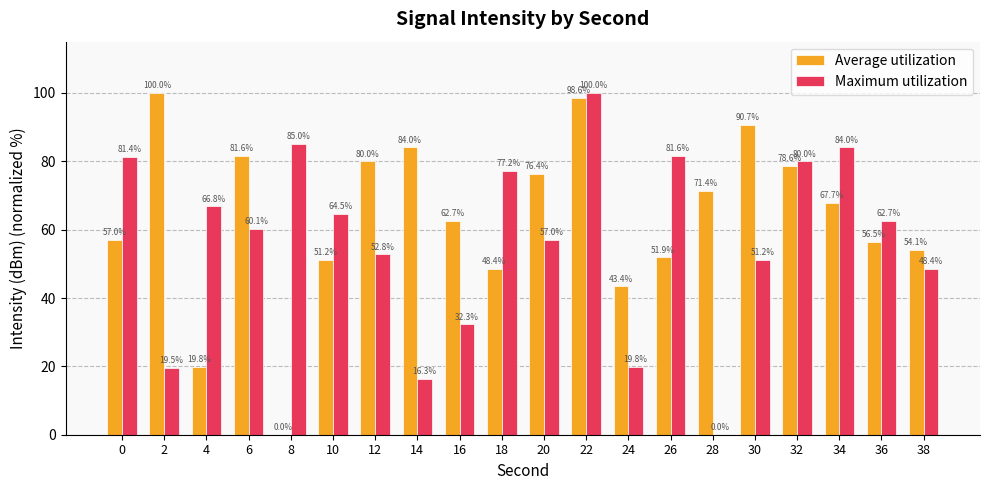

Are the bars grouped side by side (vs. stacked)?

Yes